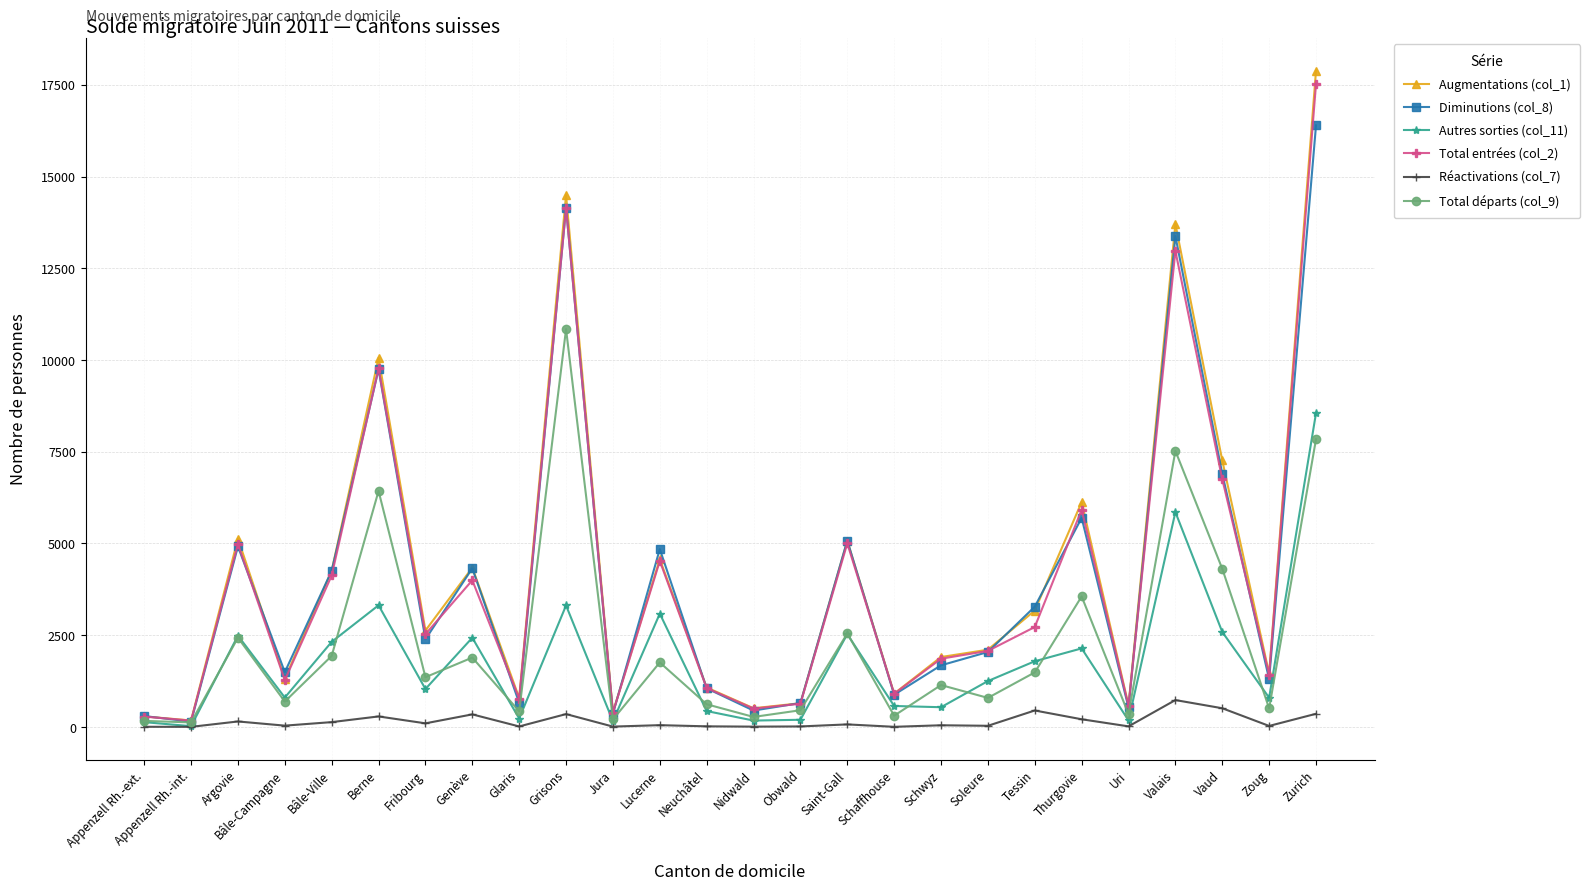

What is the approximate value of Diminutions (col_8) at Schwyz?

1680